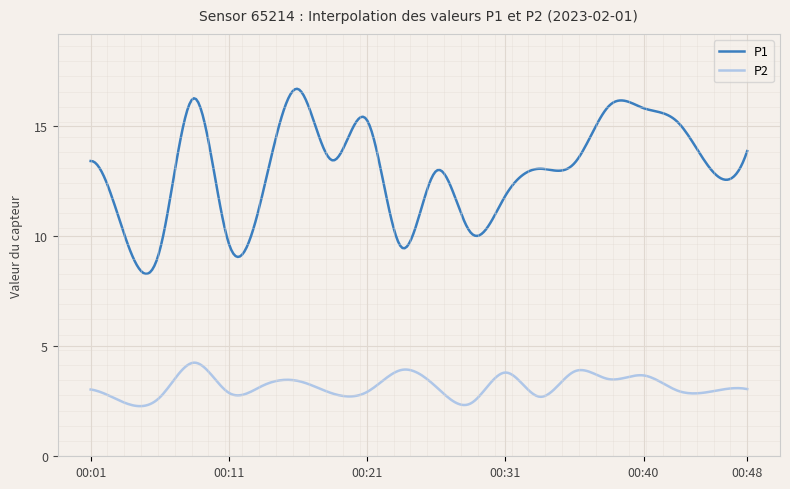

Which series has the largest total across all categories?

P1